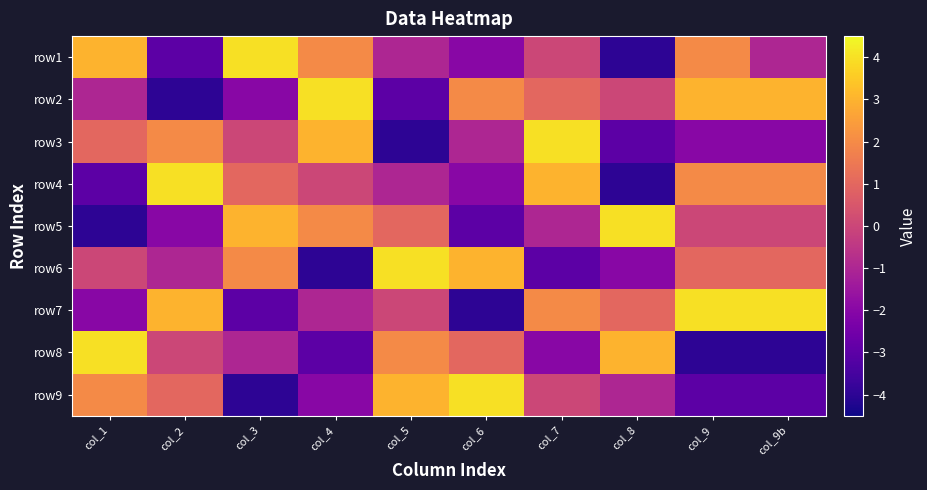

Rank the series by their maximum value, from highest to lowest.

row1, row2, row3, row4, row5, row6, row7, row8, row9